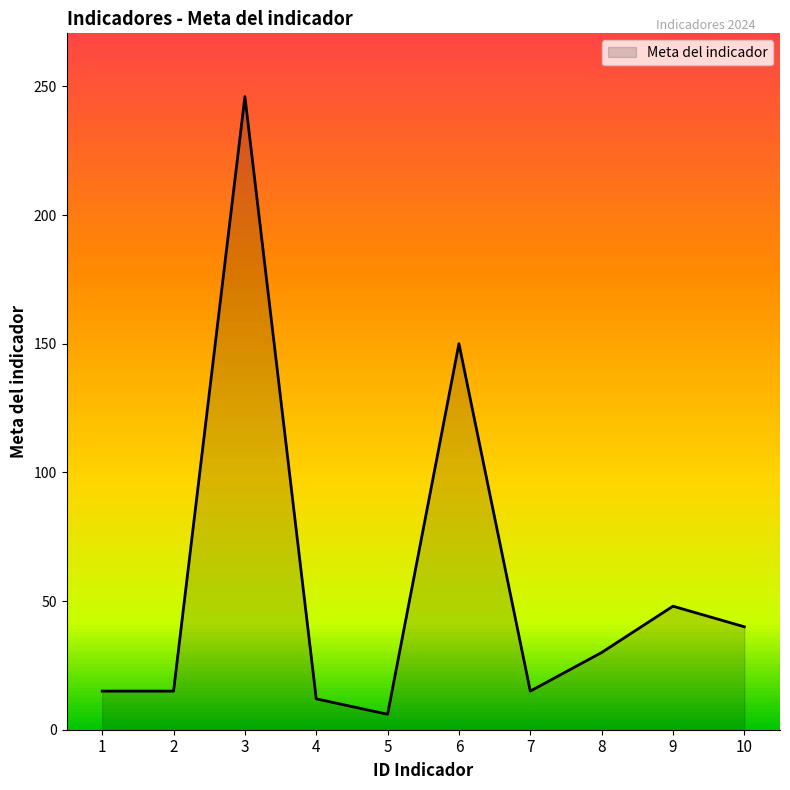

At which category does the data reach its first local peak?

3